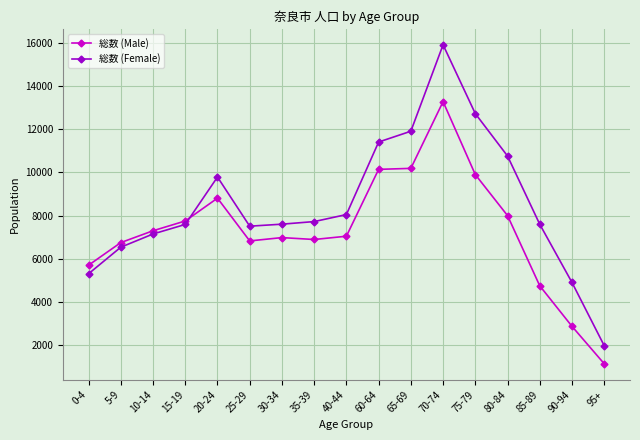

True or false: 総数 (Female) and 総数 (Male) intersect in this chart.

True